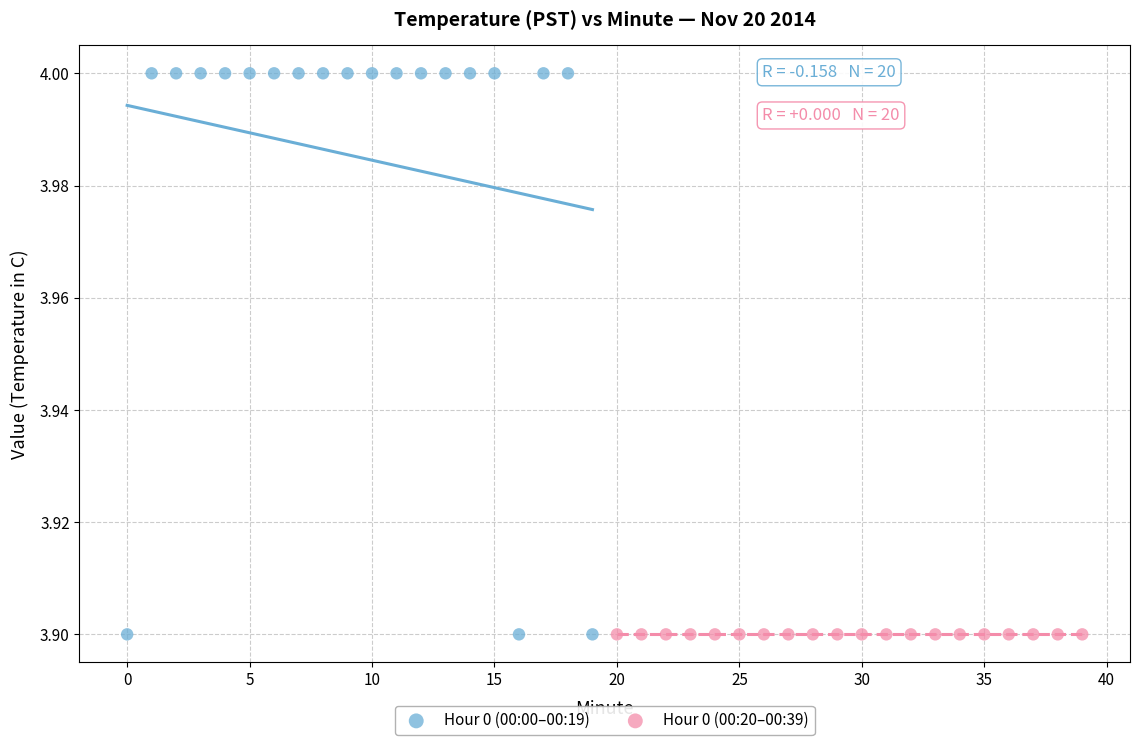

Which series reaches the maximum Y coordinate?

Hour 0 (00:00–00:19)